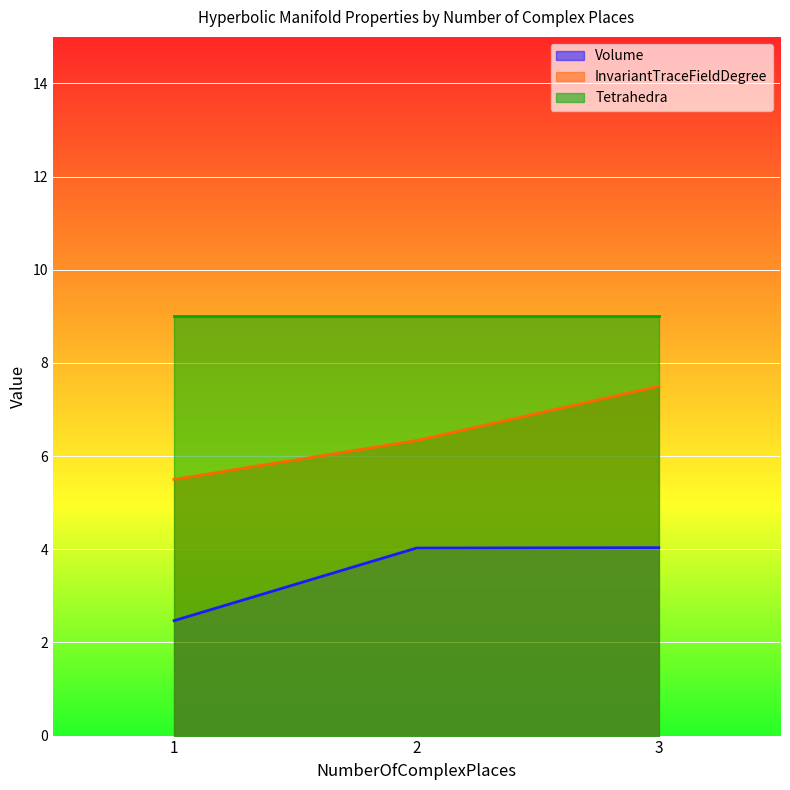

True or false: Tetrahedra and InvariantTraceFieldDegree intersect in this chart.

False